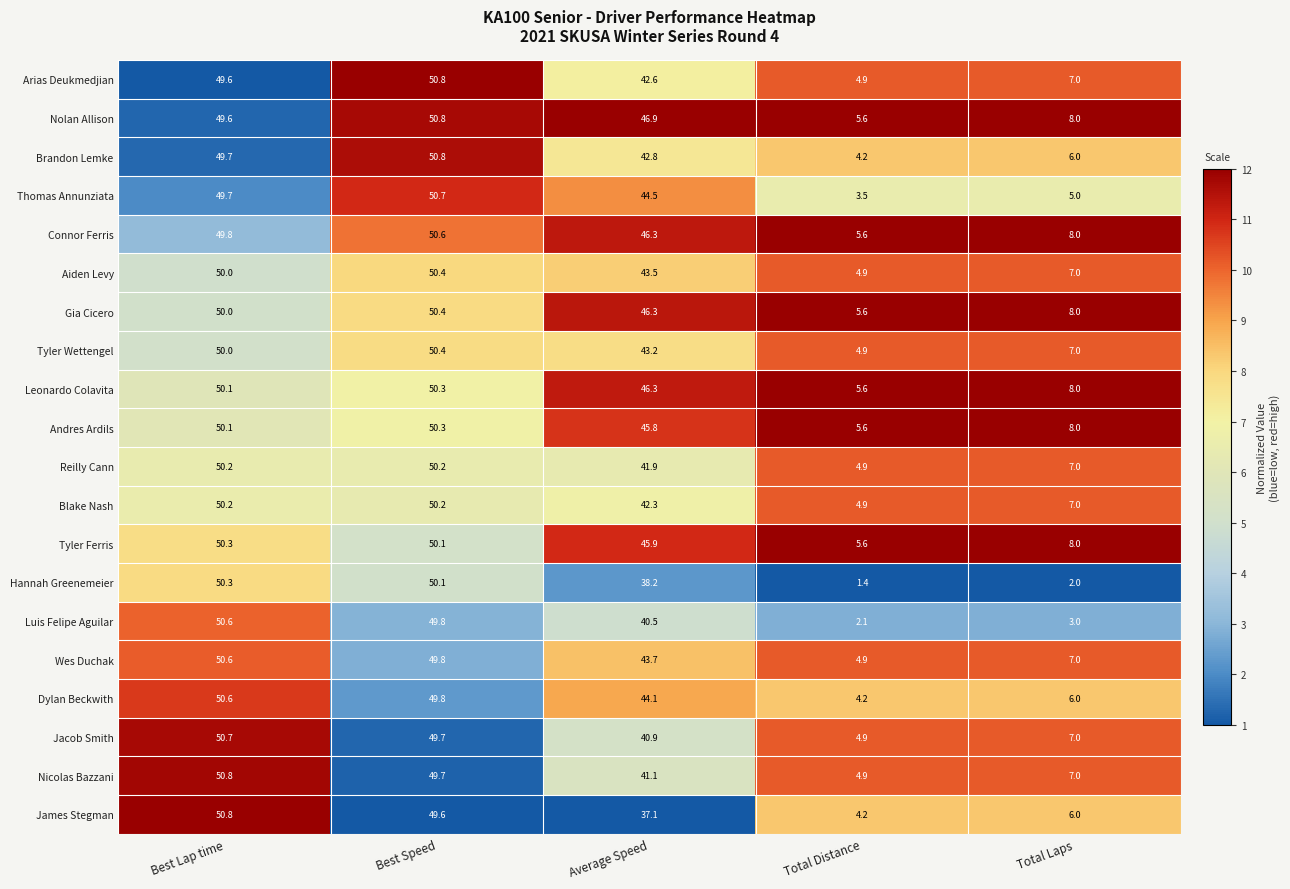

The Dylan Beckwith series shows 72.3 at Best Lap time. True or false?

False